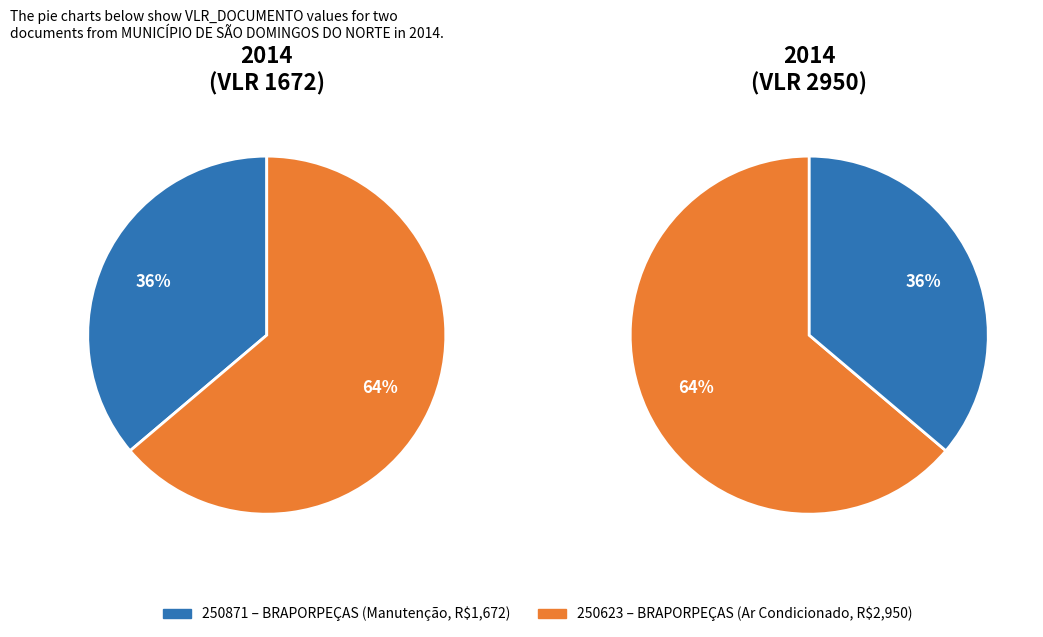

How many segments does this pie chart have?

2